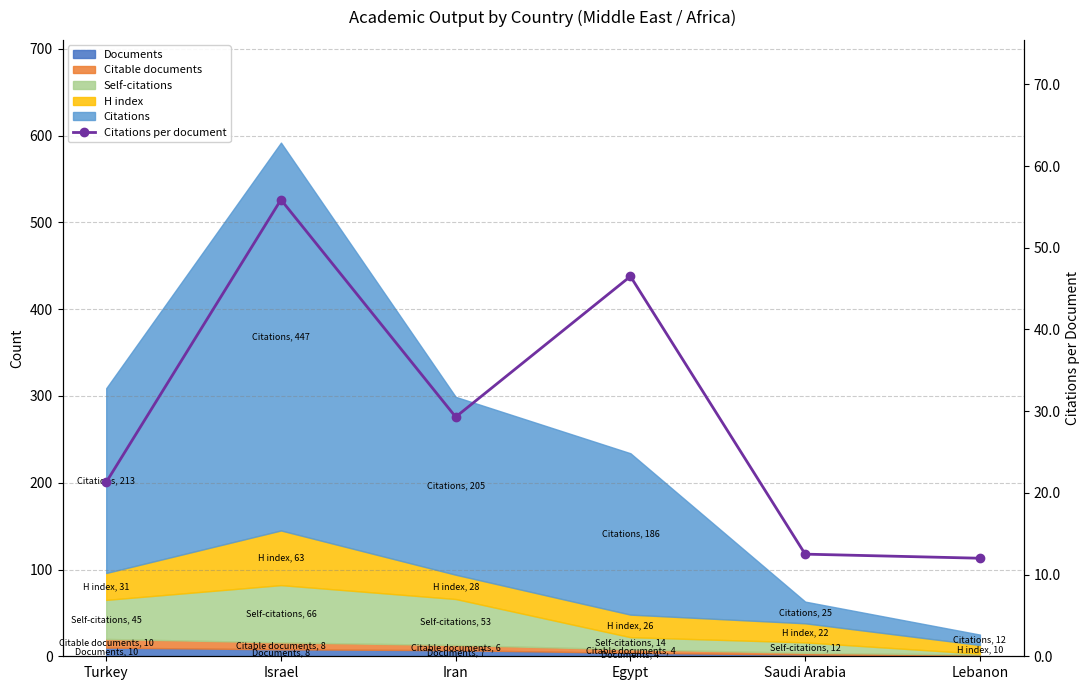

How many points are higher than both their immediate neighbors (excluding endpoints)?

2